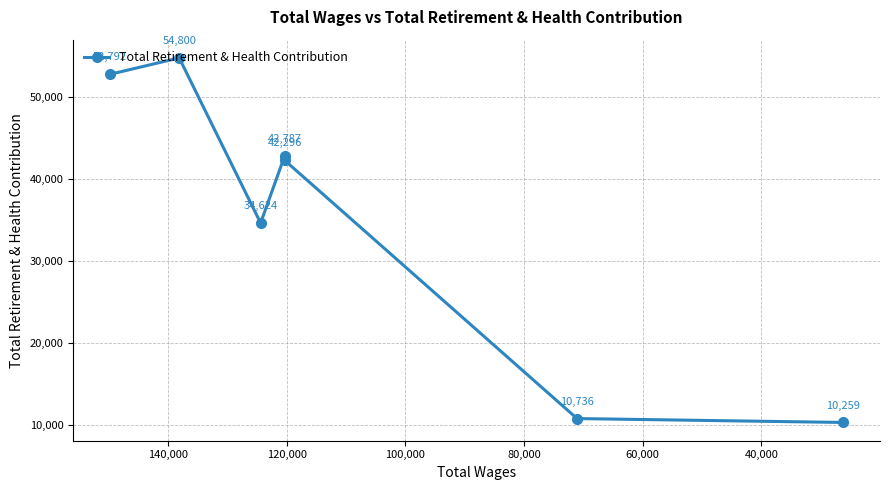

How many data points are less than 42296?

3